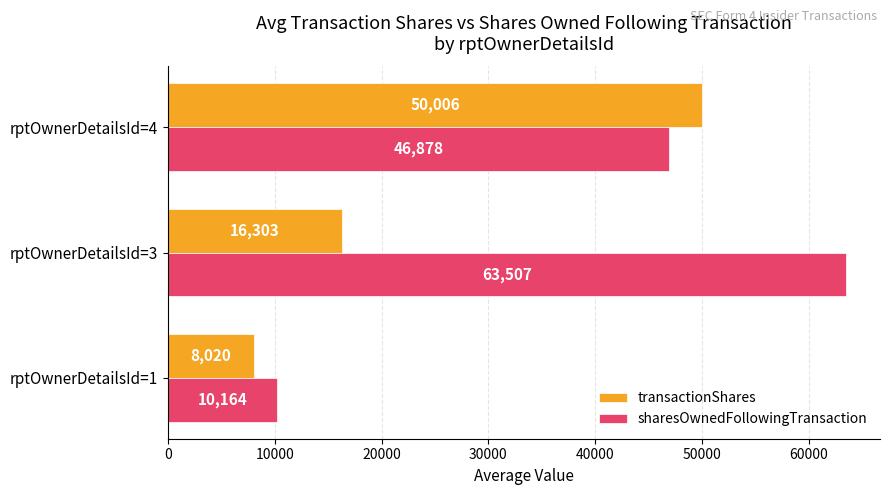

List the series in order of their peak value, highest first.

sharesOwnedFollowingTransaction, transactionShares